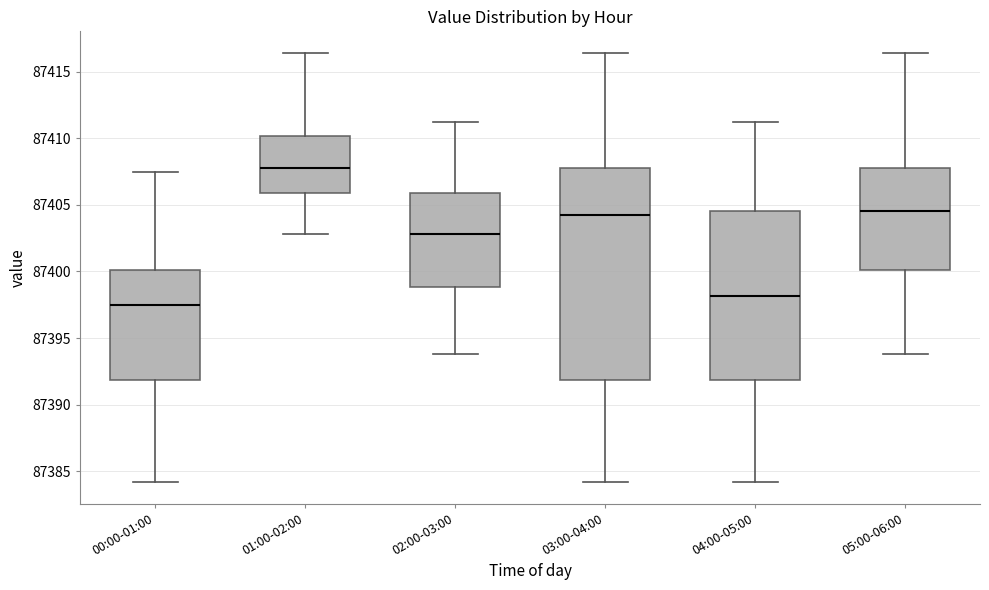

Which box is the tallest, from its lower edge to its upper edge?

03:00-04:00